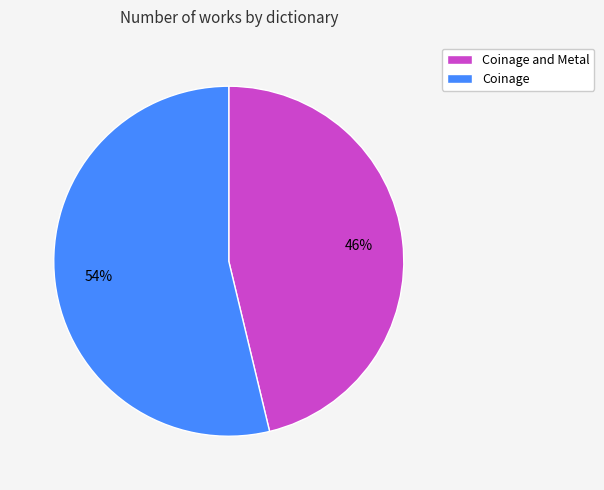

How many slices are in this pie chart?

2